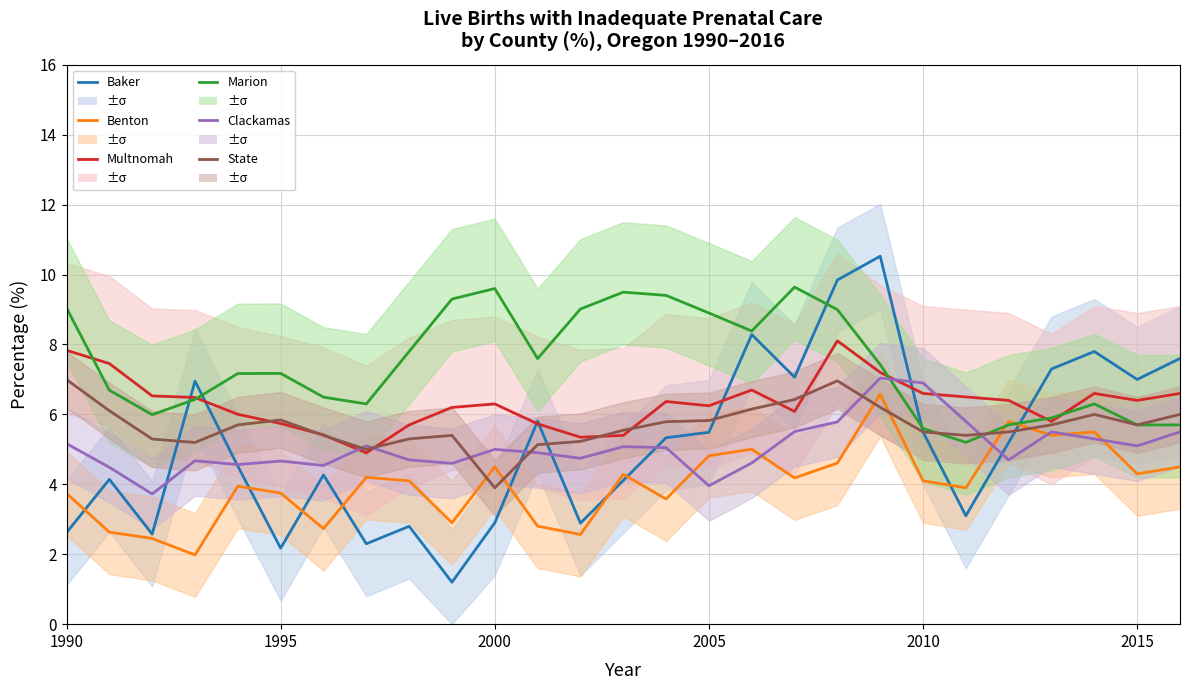

What is the minimum value for Benton?

2.0